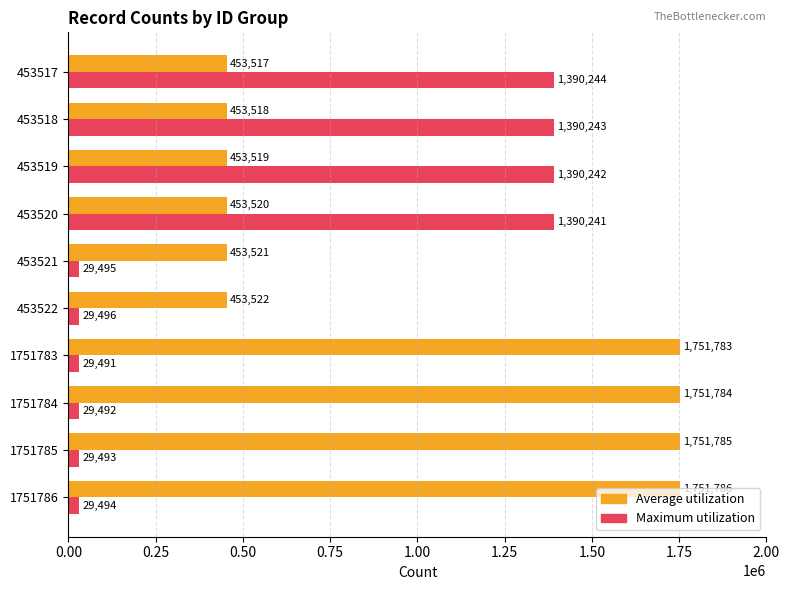

Is the value of Average utilization at 453519 greater than the value of Maximum utilization at 1751786?

Yes